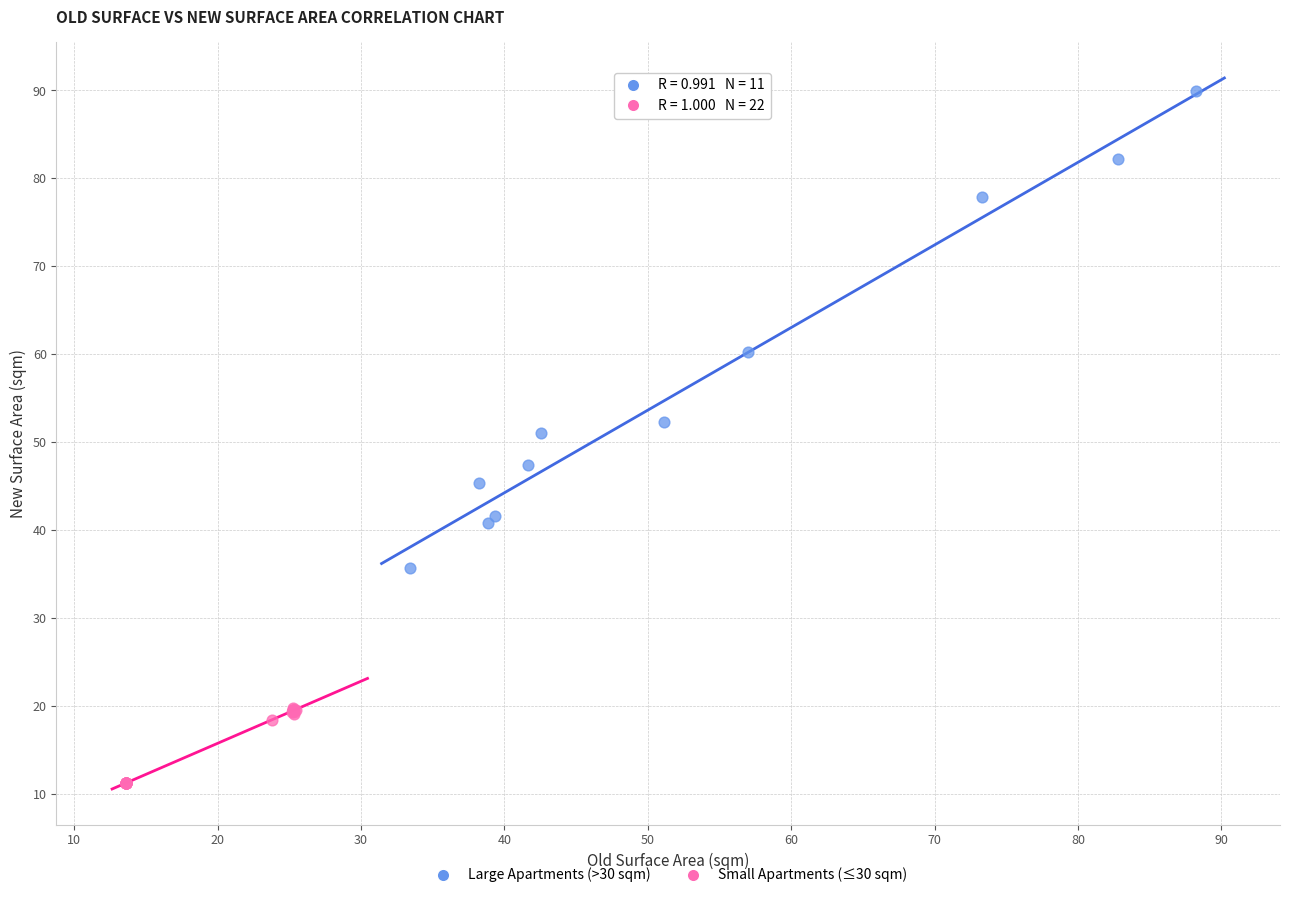

What are all the series names shown in the legend?

Large Apartments (>30 sqm), Small Apartments (≤30 sqm)